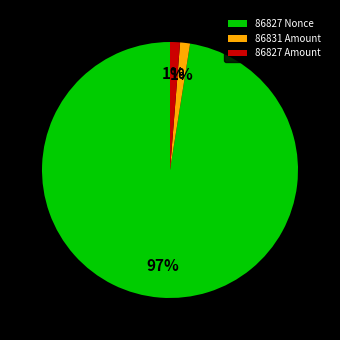

True or false: 86827 Nonce accounts for 97% of the total.

True